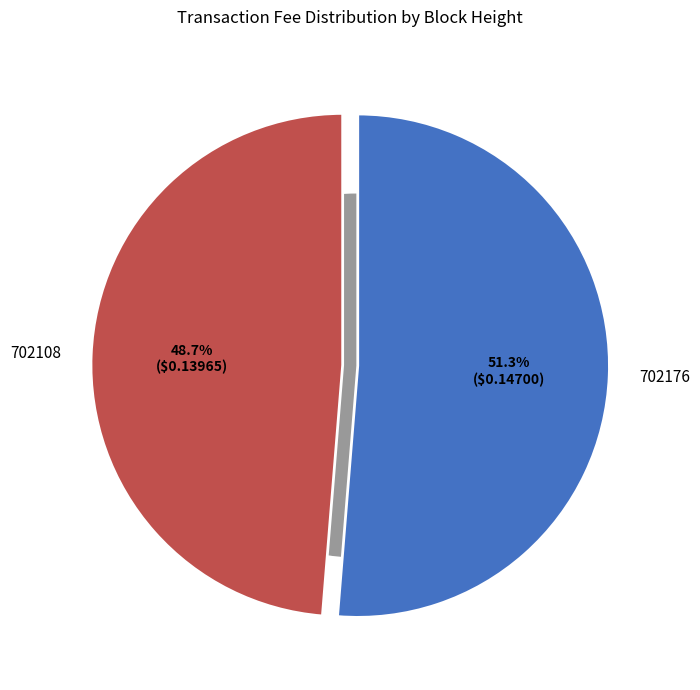

What percentage is NOT represented by 702108?

51.3%